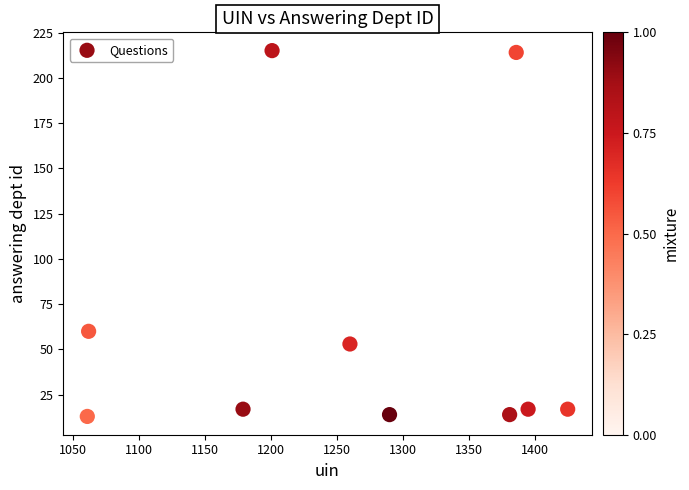

What is the average Y value?

63